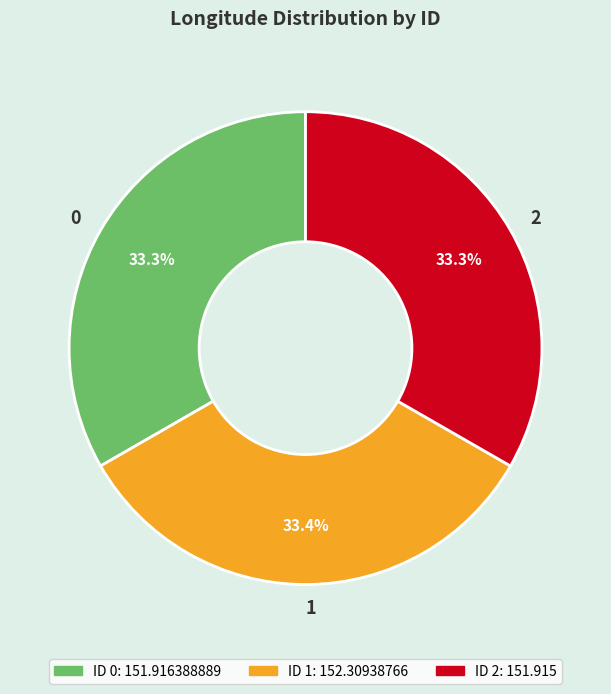

How many slices are in this pie chart?

3